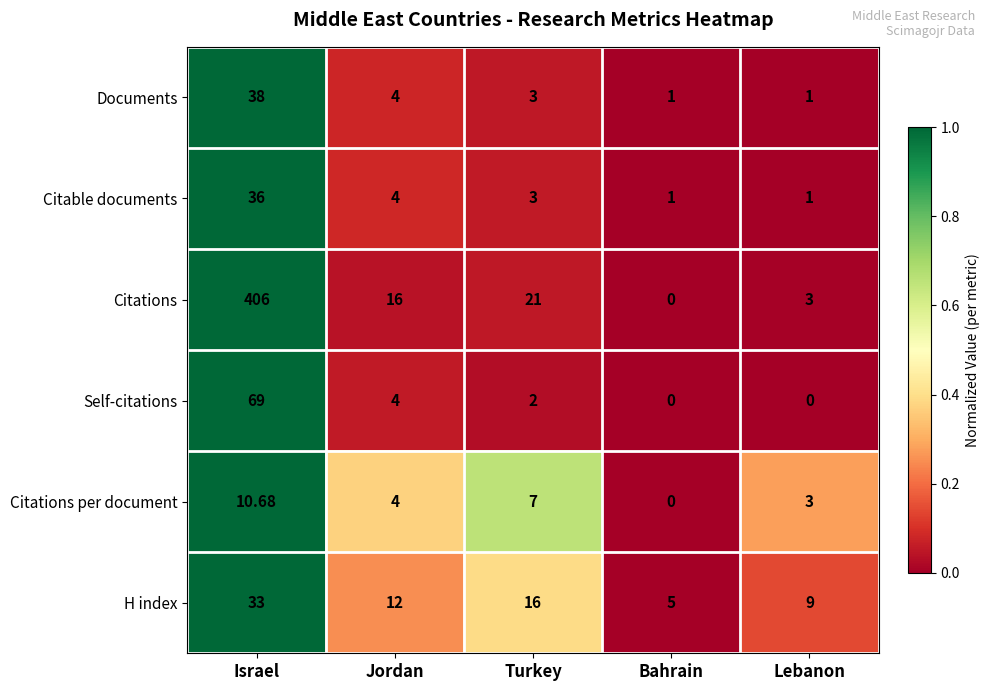

At which label is H index closest to 19?

Turkey